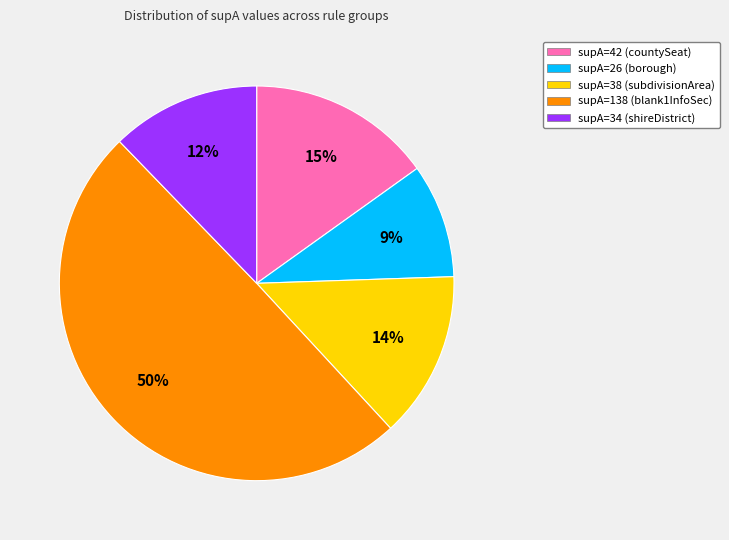

How many segments does this pie chart have?

5